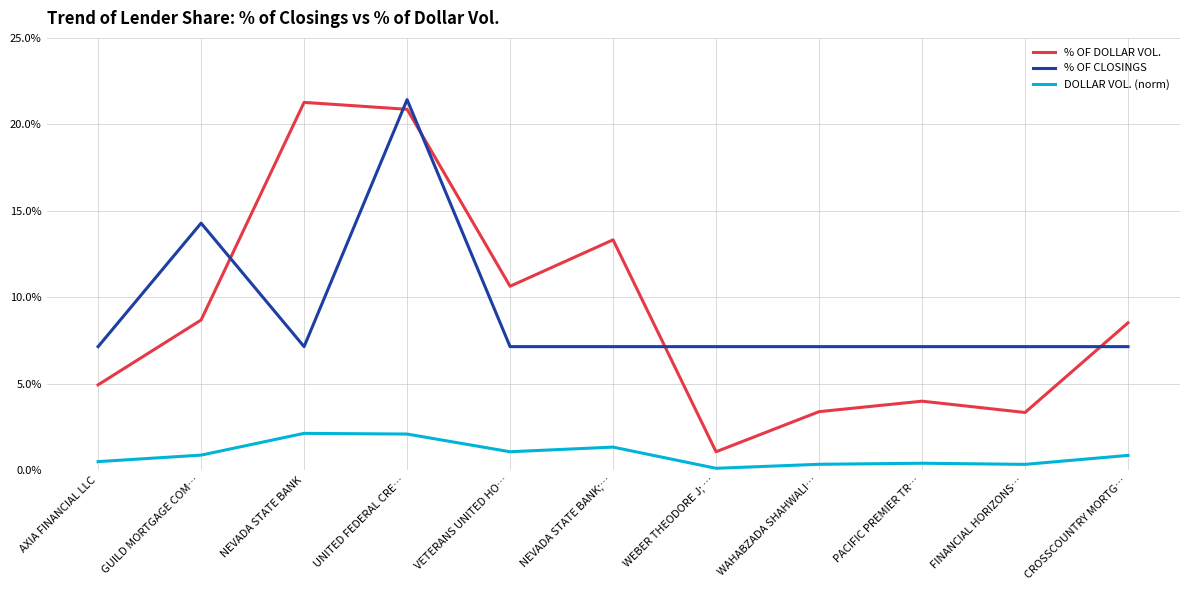

True or false: % OF CLOSINGS and DOLLAR VOL. (norm) intersect in this chart.

False